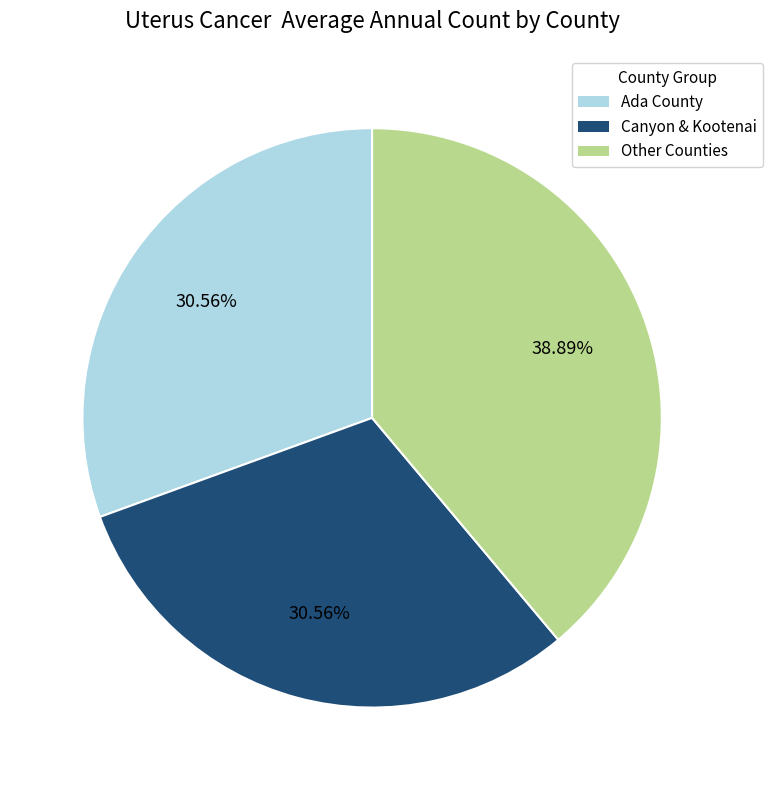

Is there a majority slice in this chart?

No